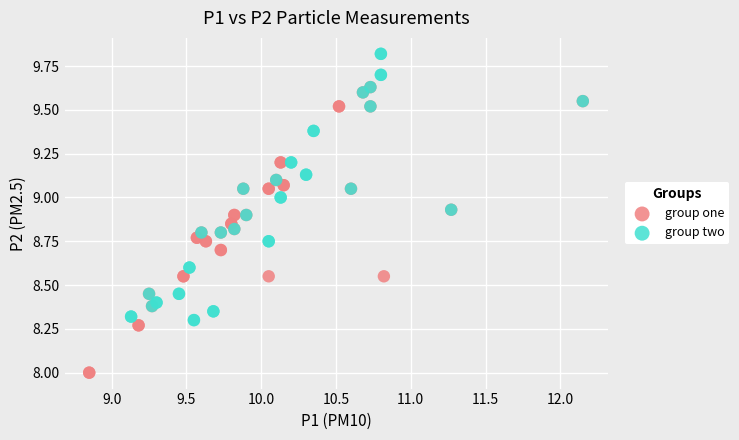

Which series has the widest spread of Y values?

group one